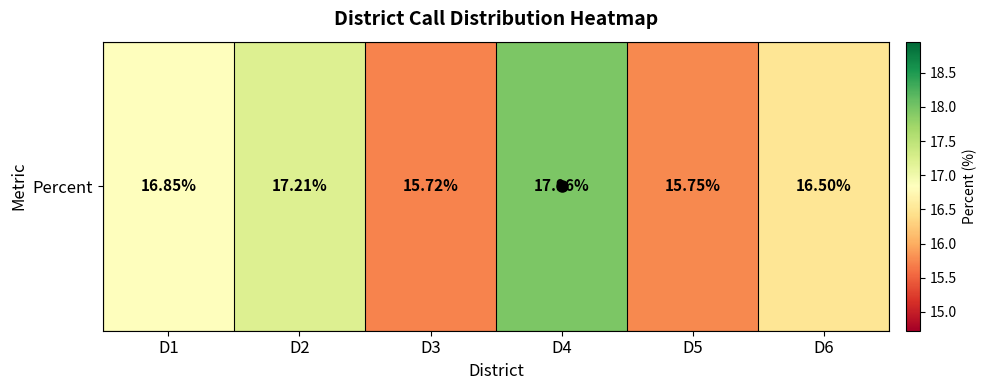

Which has a higher value, D2 or D6?

D2